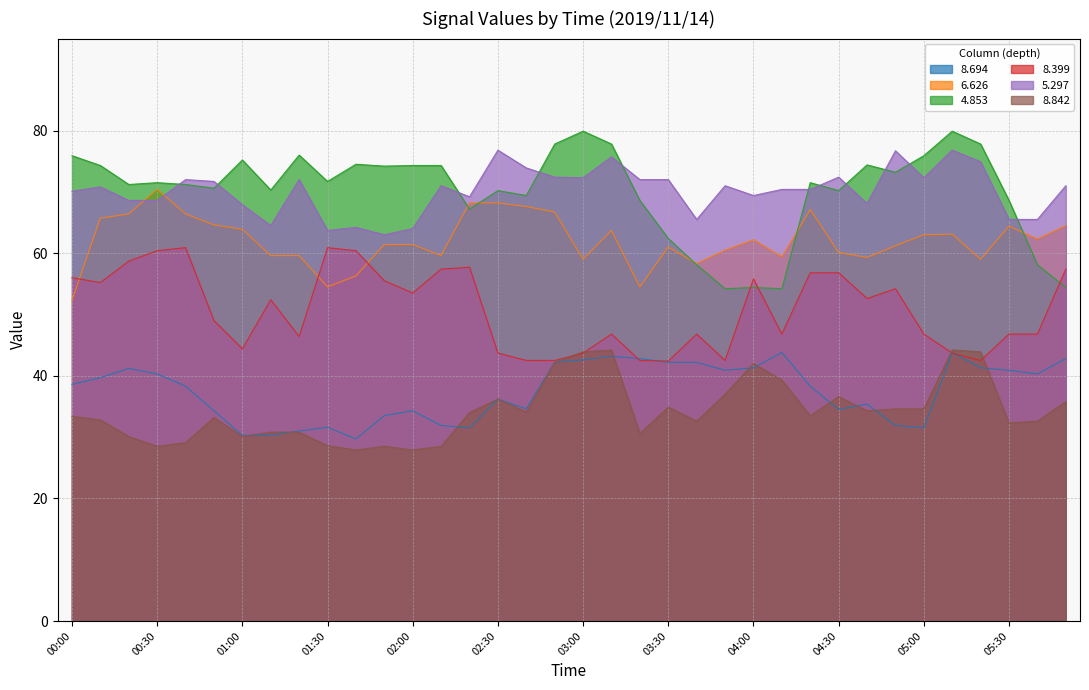

Is the value of 8.399 at 01:10 greater than the value of 6.626 at 00:30?

No